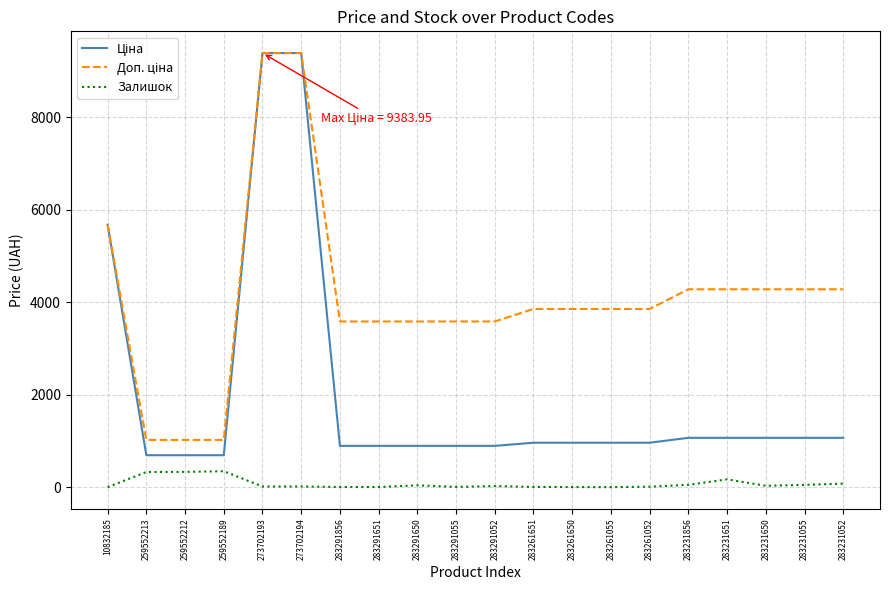

What is the difference between the highest and lowest values at 259552189?

676.6